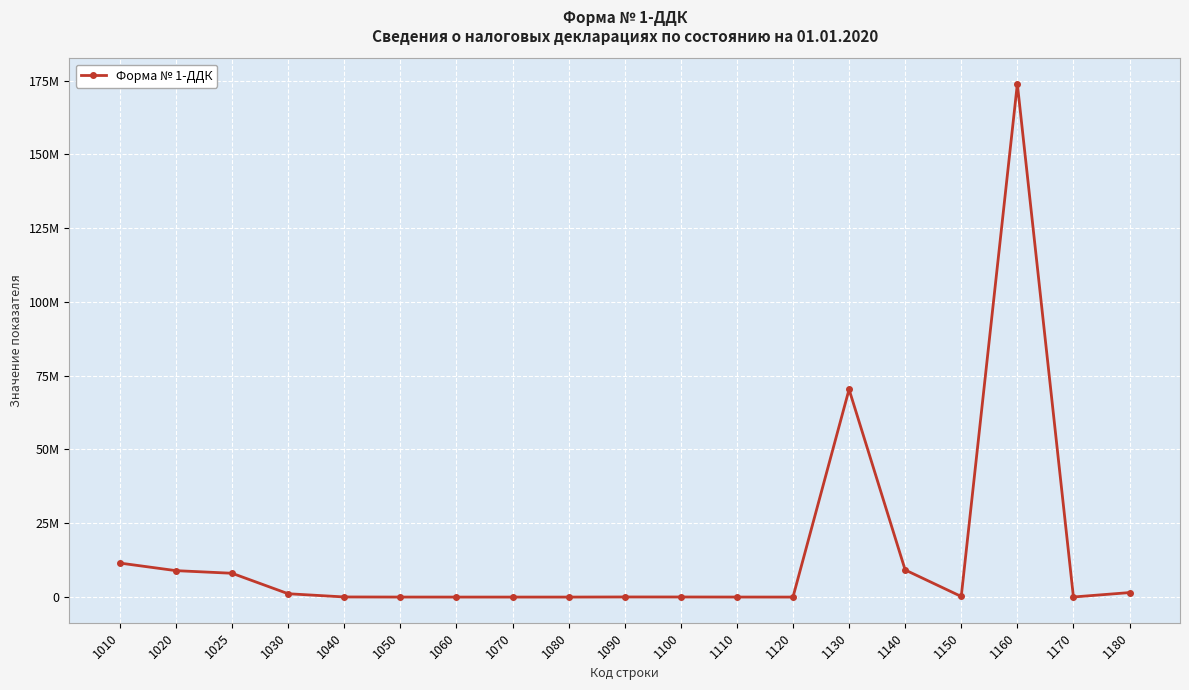

List the labels in order of value, largest first.

1160, 1130, 1010, 1140, 1020, 1025, 1180, 1030, 1150, 1040, 1090, 1100, 1170, 1110, 1050, 1060, 1070, 1120, 1080